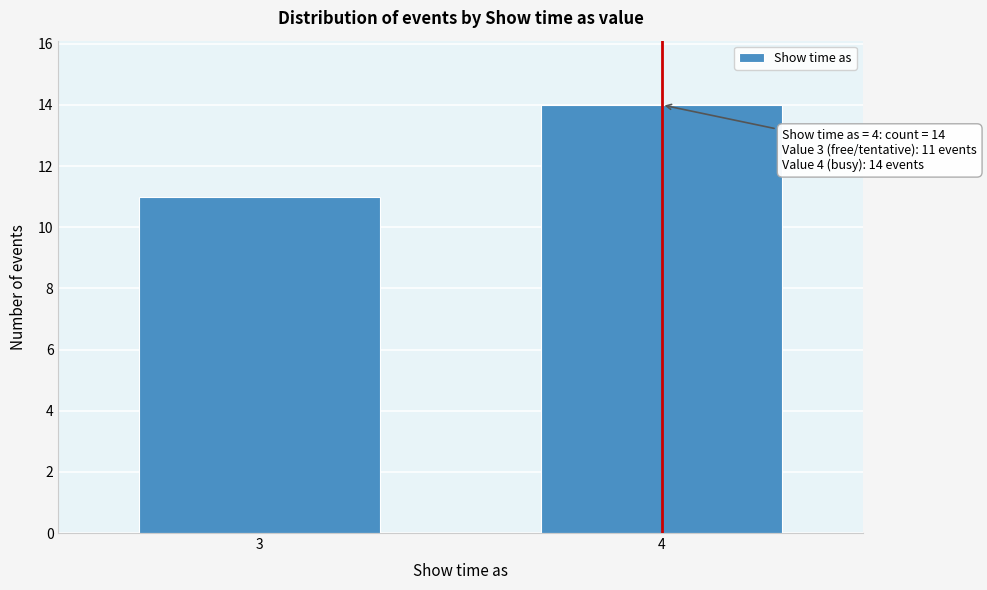

Reading right to left, list all the values displayed in this chart.

14	11